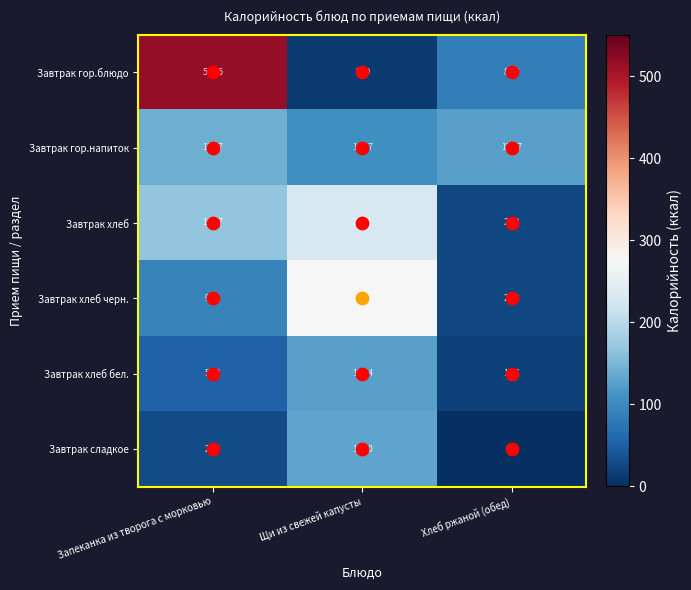

Between Запеканка из творога с морковью and Щи из свежей капусты, which series saw the biggest shift?

Завтрак гор.блюдо